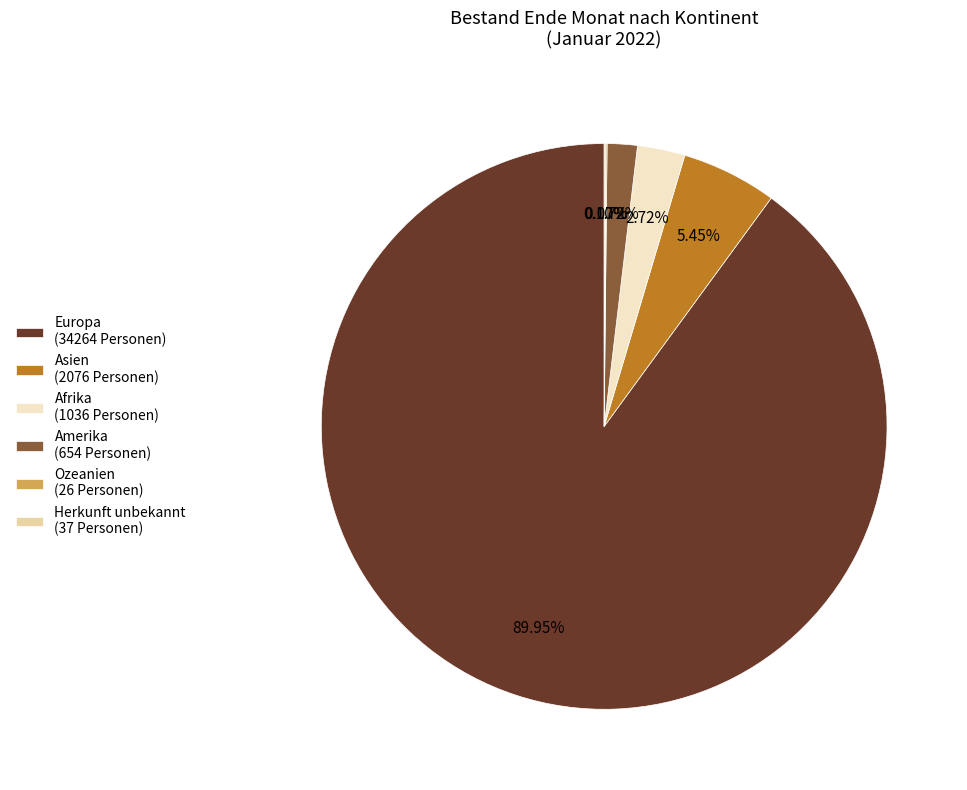

Is Afrika (1036 Personen) the majority of the pie?

No